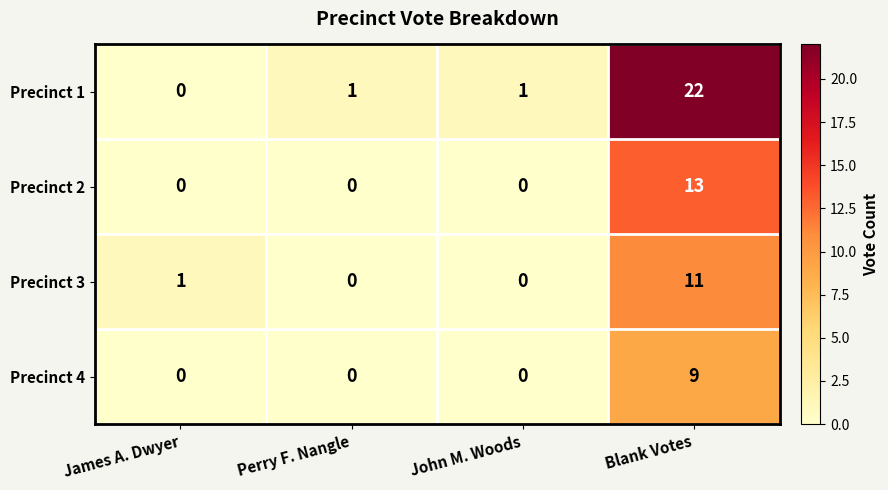

At how many categories does at least one series exceed 13?

1